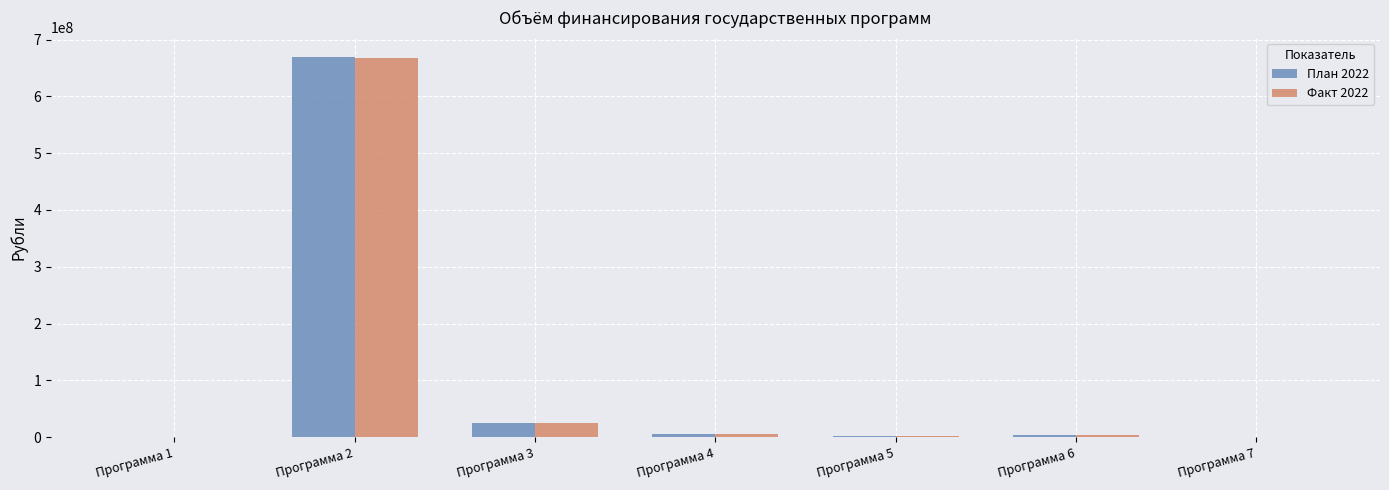

Are the bars grouped side by side (vs. stacked)?

Yes